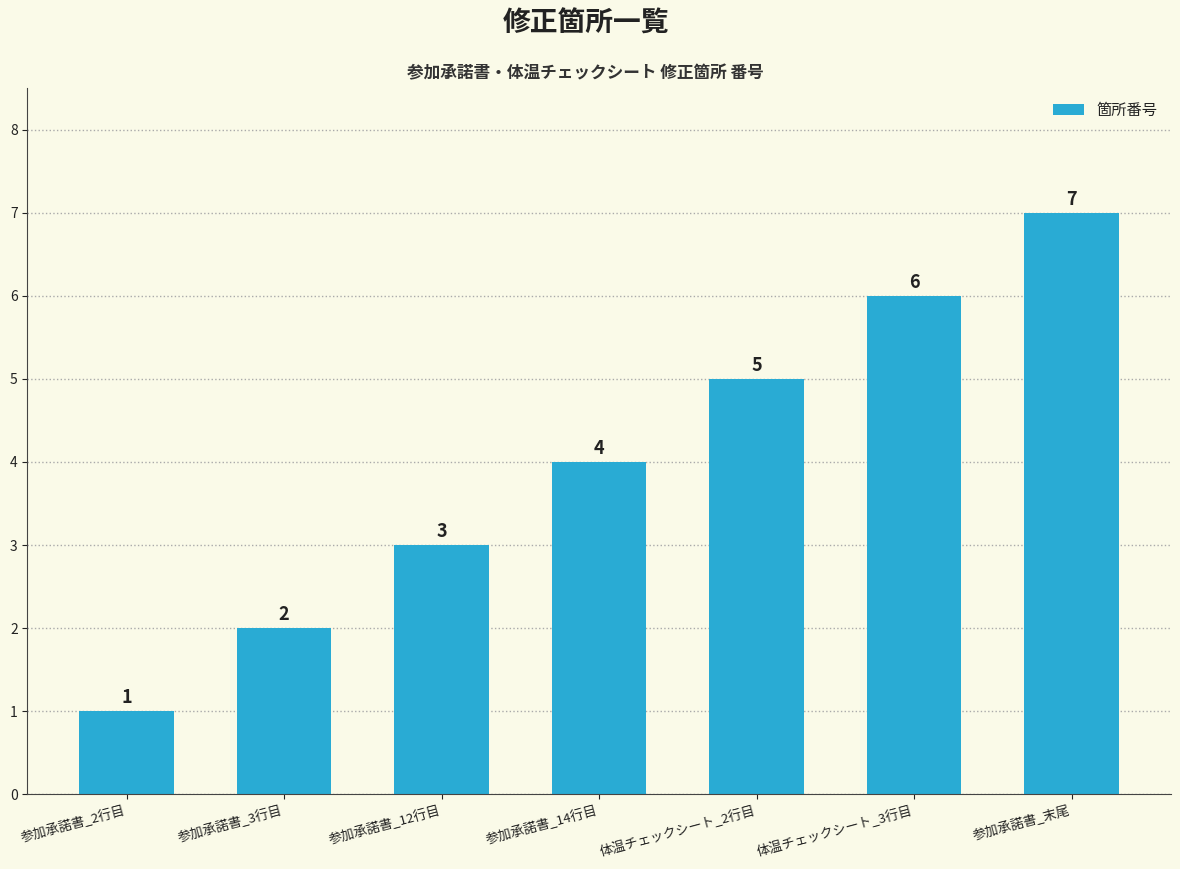

Is it true that the value at 参加承諾書_14行目 is 6?

False